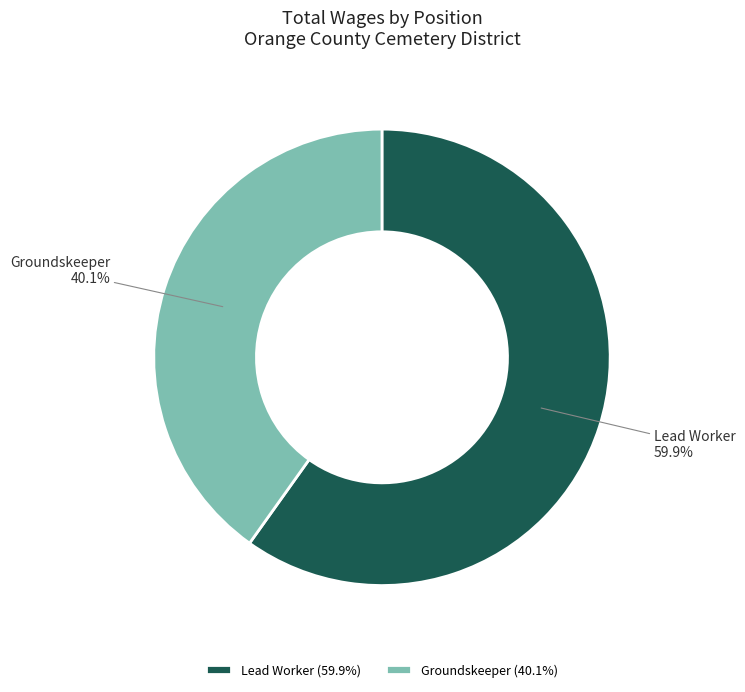

Which category accounts for the majority?

Lead Worker